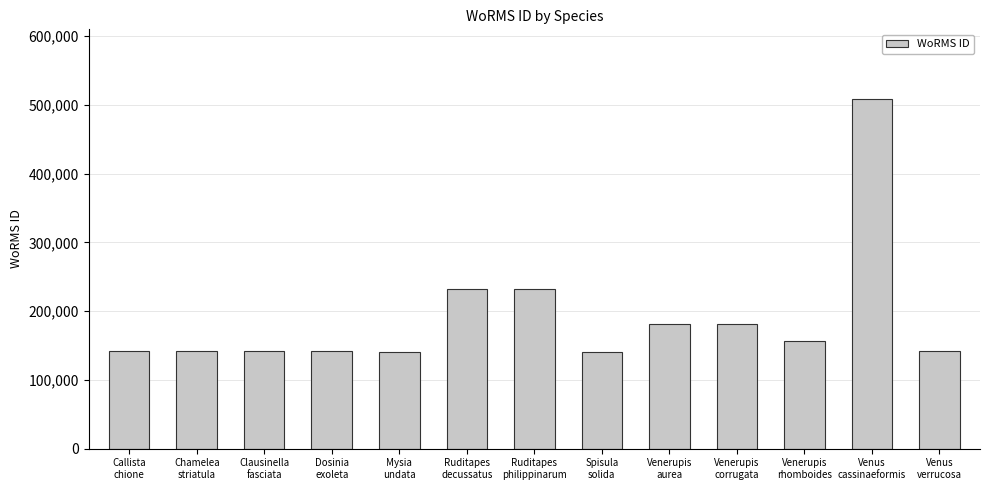

What is the difference between the second highest and minimum values?

91449